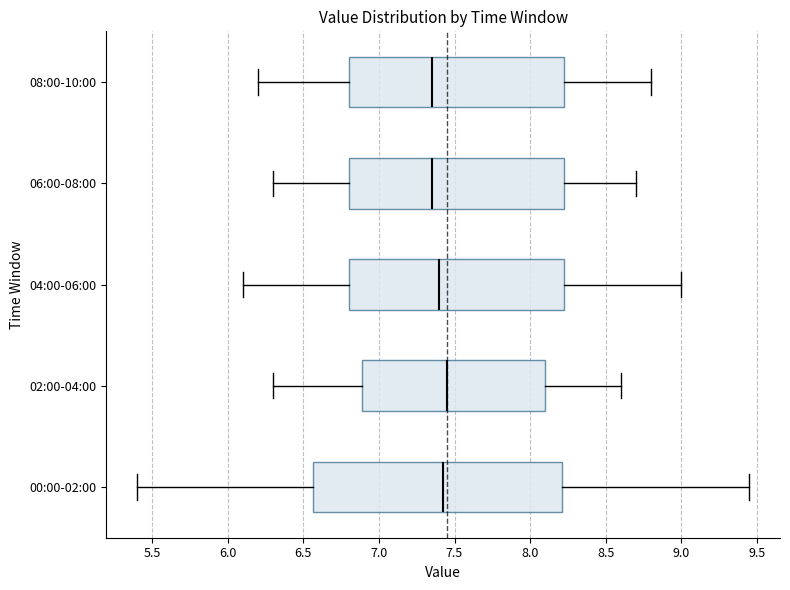

Where does the right whisker of the box for 04:00-06:00 end on the x-axis? The values are not printed on the chart, so give them approximately, as read against the axis.

9.00